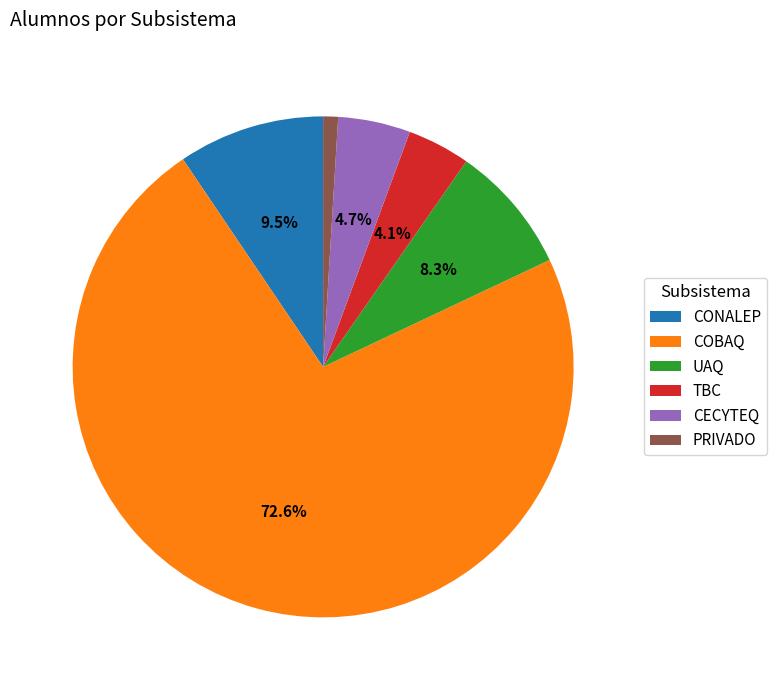

Is there a majority slice in this chart?

Yes